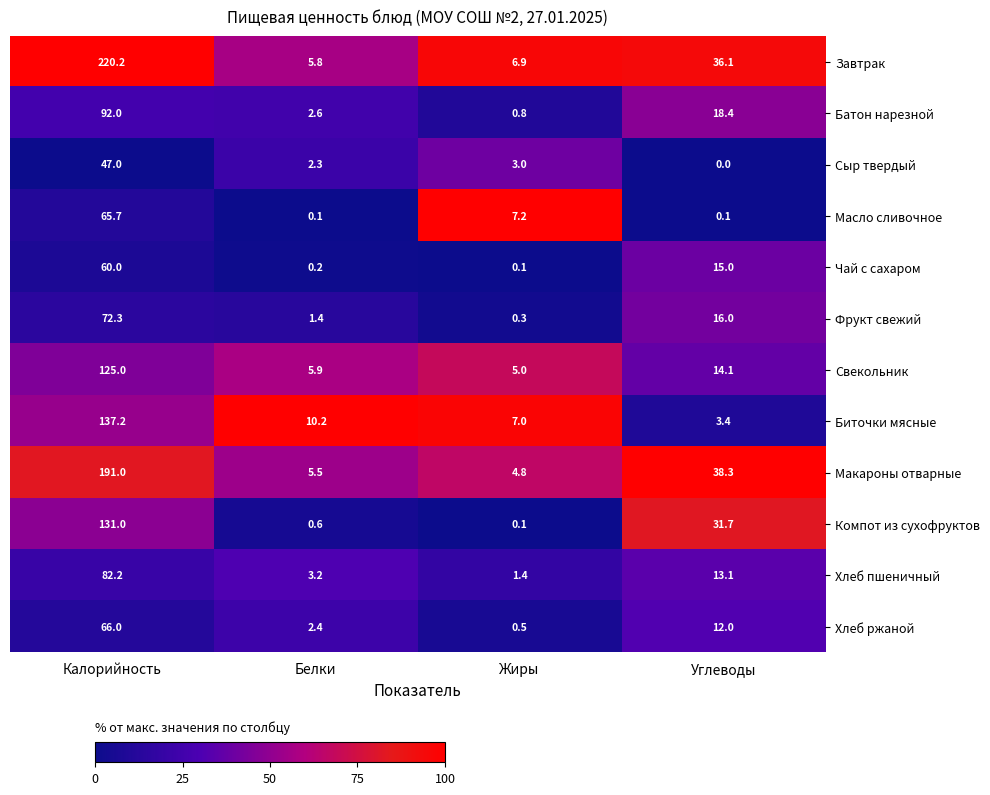

At how many categories does at least one series exceed 74?

1